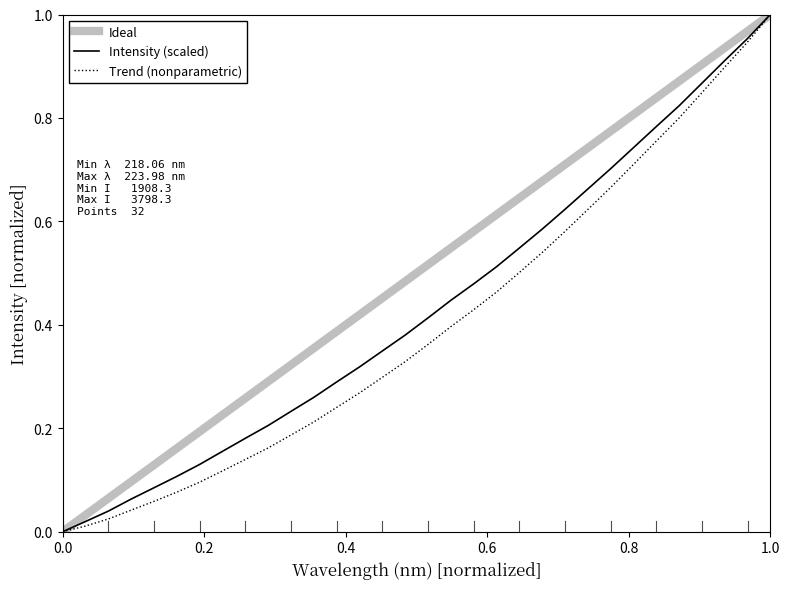

What is the value of the 10th point from the left?

0.2